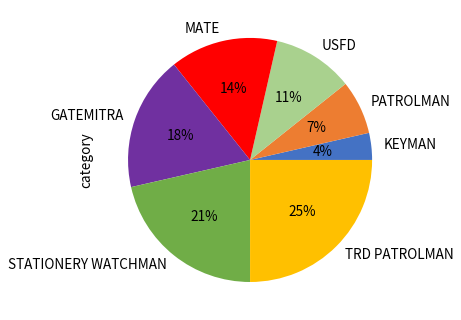

True or false: USFD accounts for 11% of the total.

True